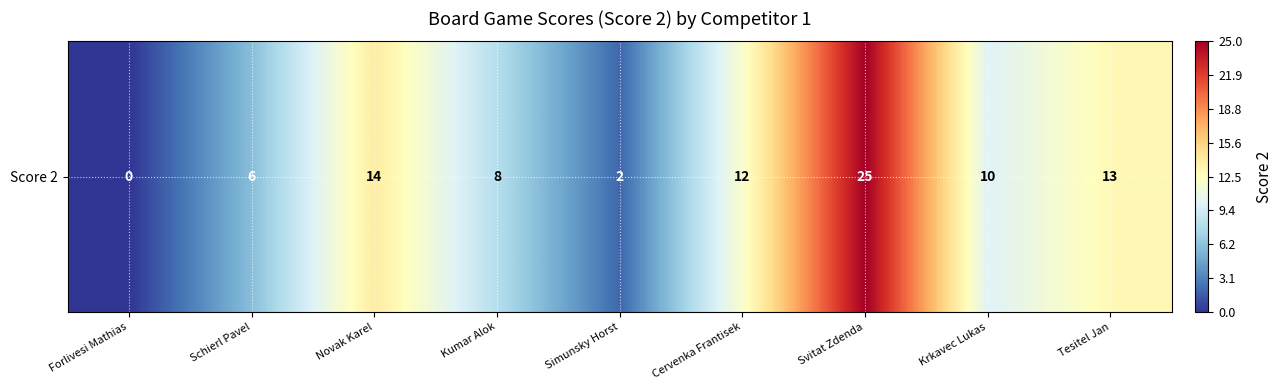

What is the difference between the maximum and second lowest values?

23